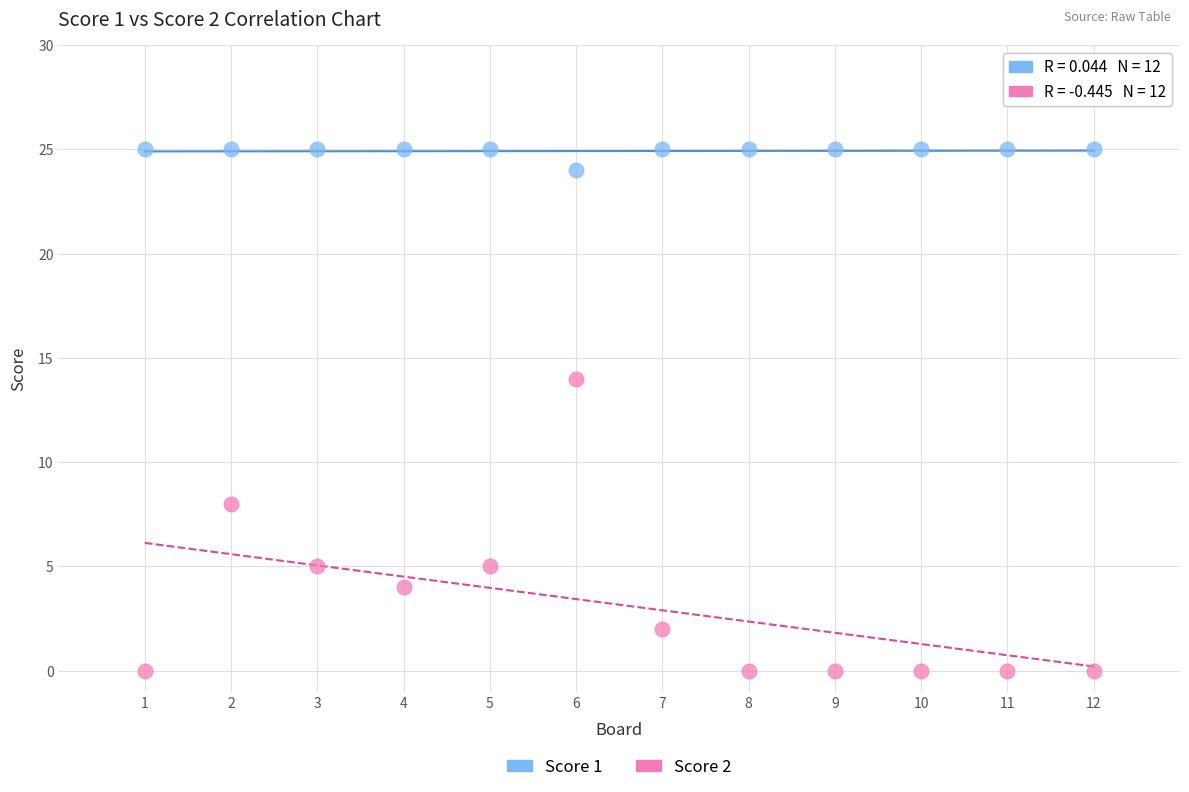

Which series reaches the minimum Y coordinate?

Score 2